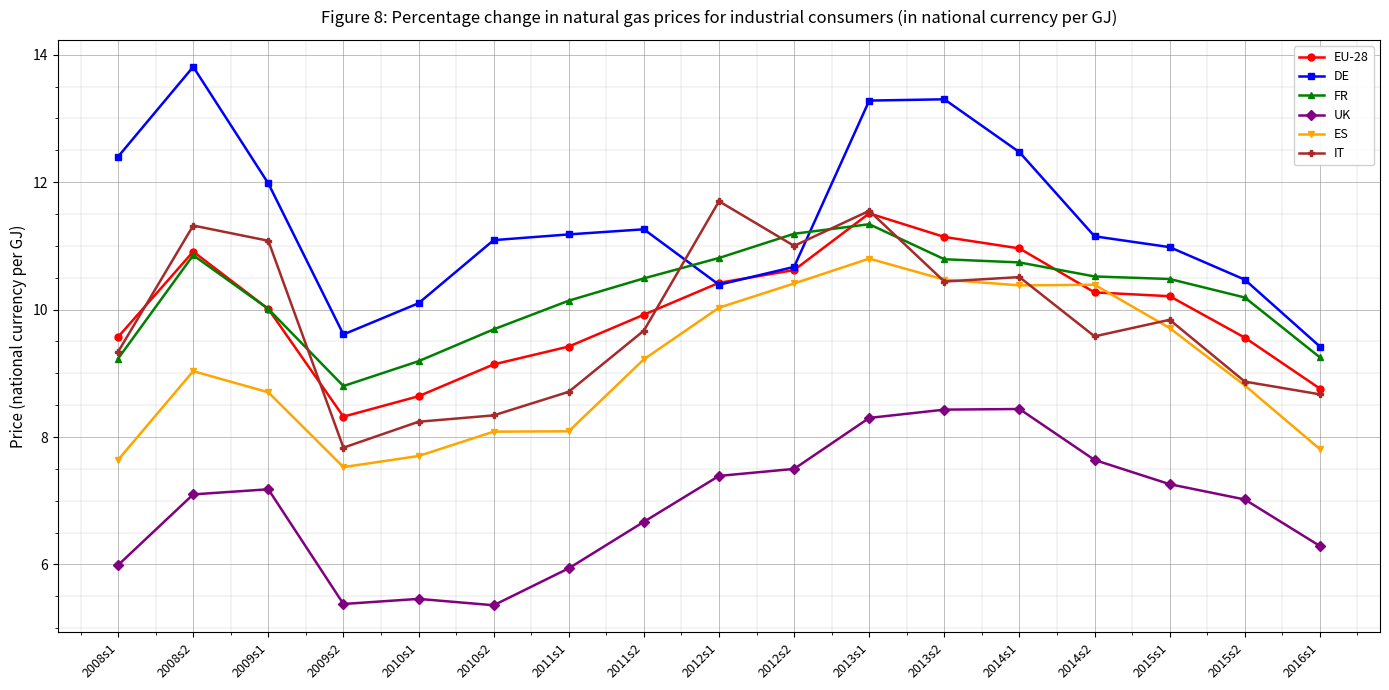

At 2014s2, list the series in order from largest to smallest.

DE, FR, ES, EU-28, IT, UK